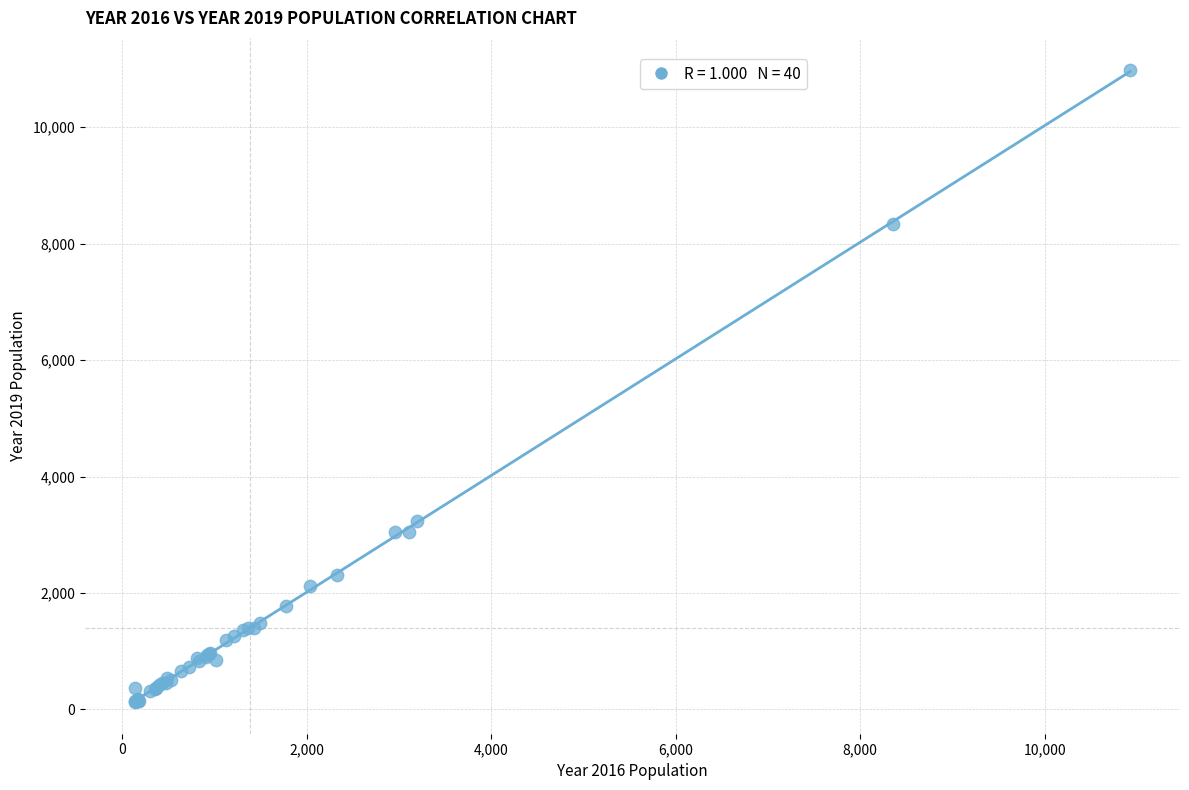

What Y value in the scatter plot is closest to 5559?

3233